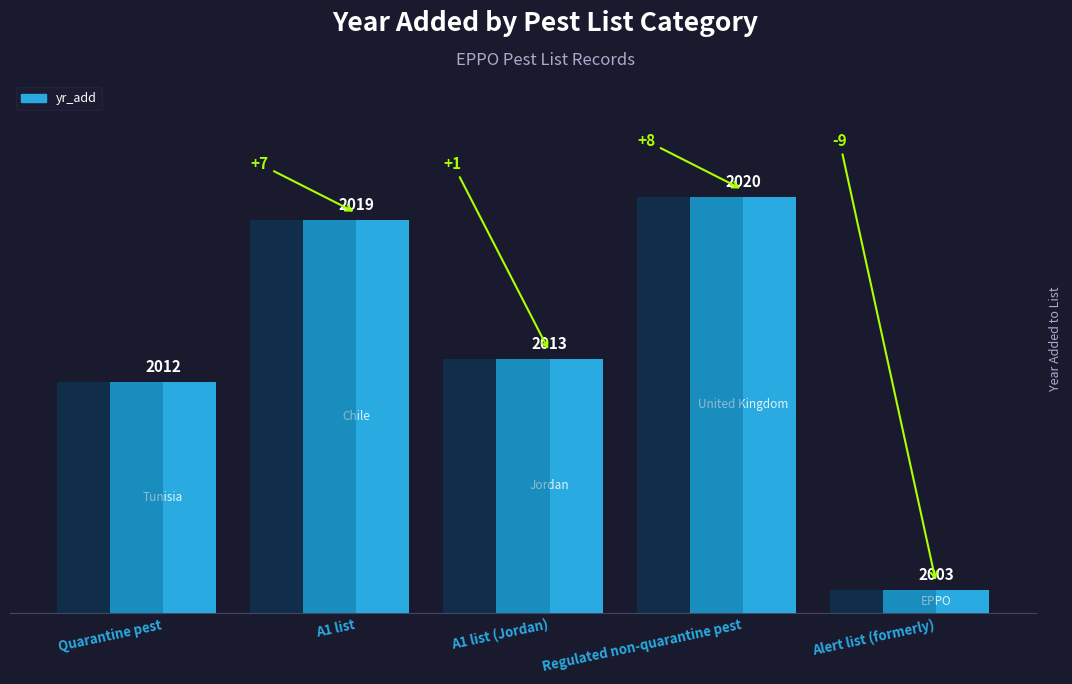

What position from the left is Quarantine pest?

1